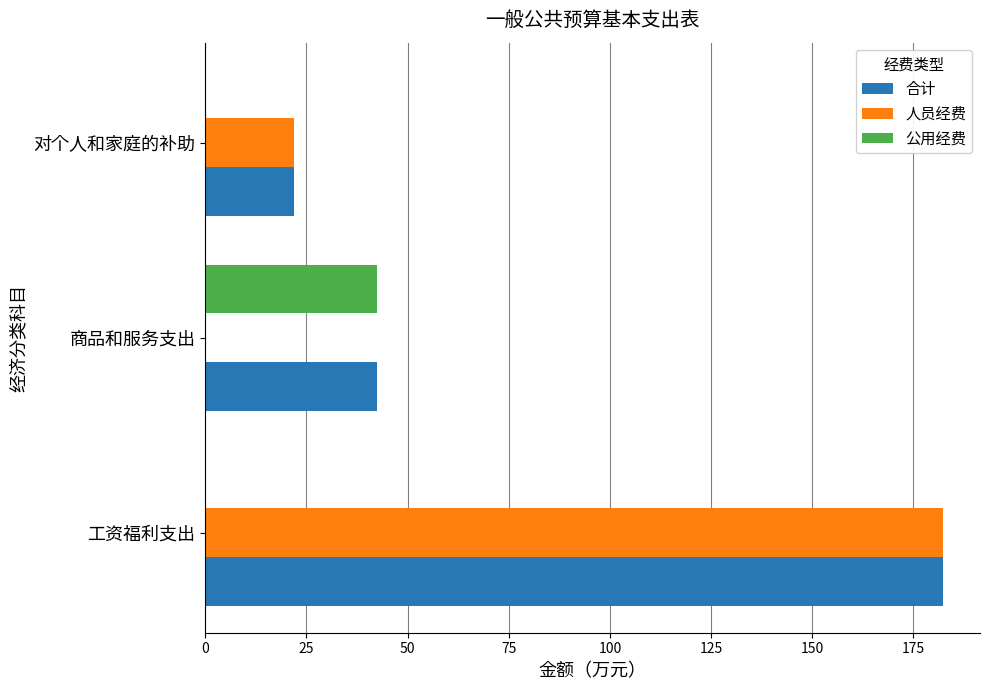

True or false: 公用经费 has a value of 20.3 at 对个人和家庭的补助.

False